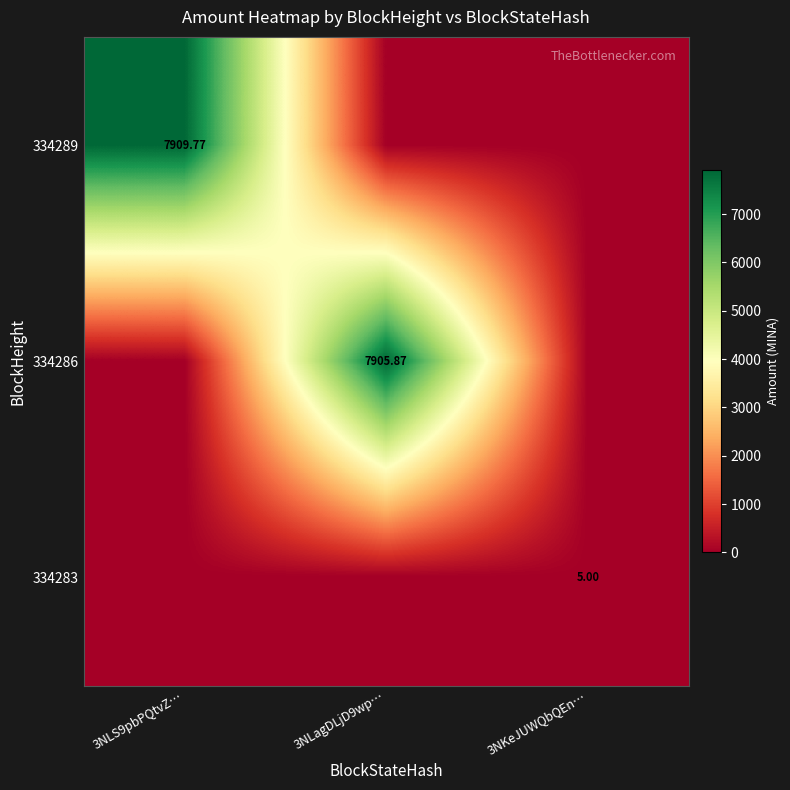

Between 3NLS9pbPQtvZ… and 3NLagDLjD9wp…, which is larger?

3NLS9pbPQtvZ…